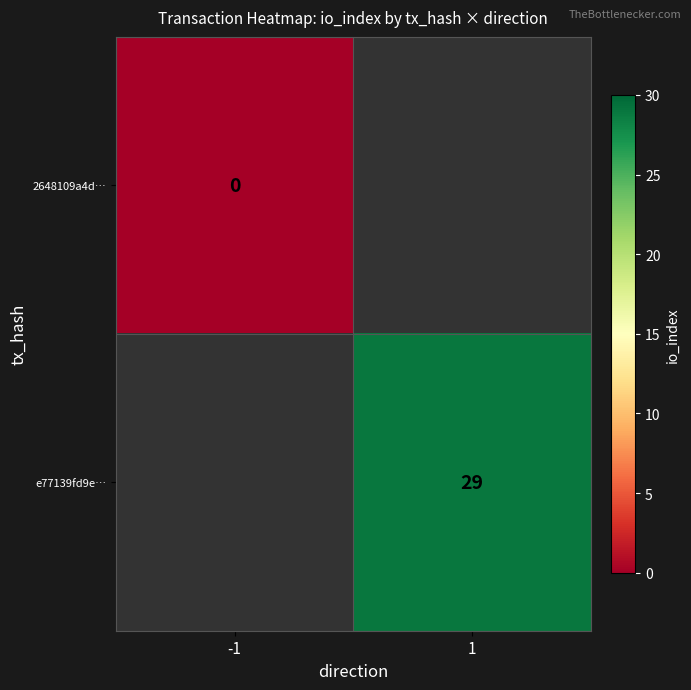

Count the number of categories in the chart.

2